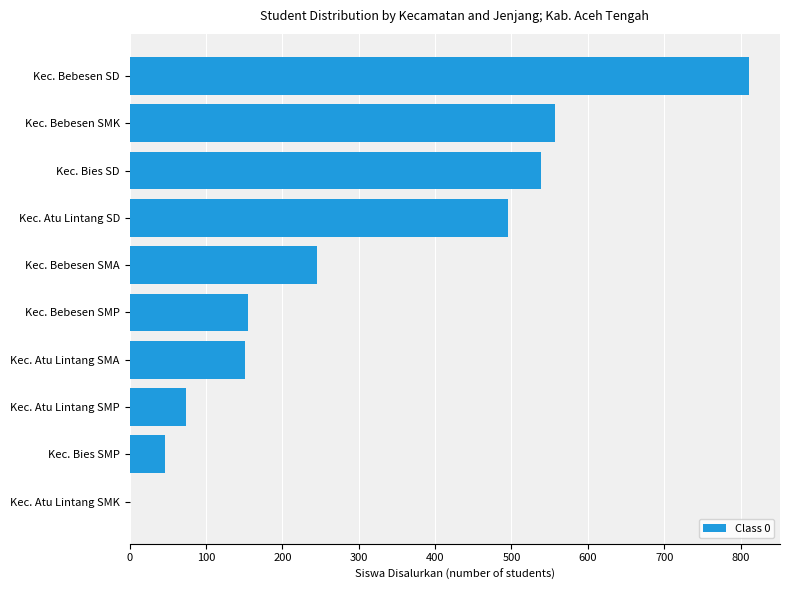

What is the change in value from Kec. Atu Lintang SMA to Kec. Atu Lintang SD?

+344